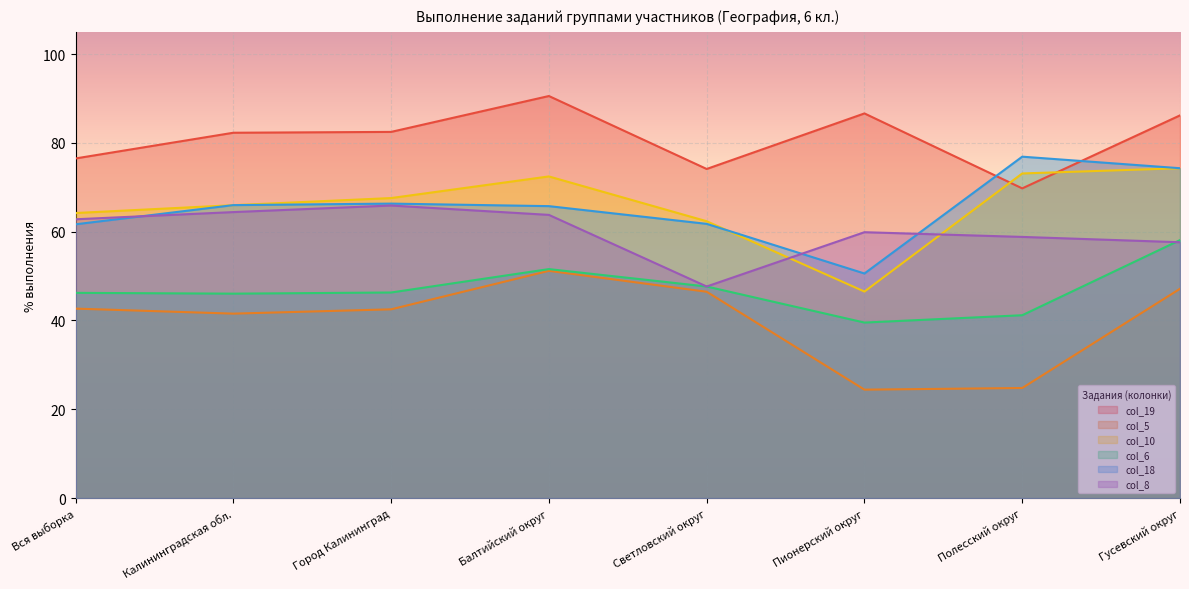

True or false: col_10 and col_5 intersect in this chart.

False